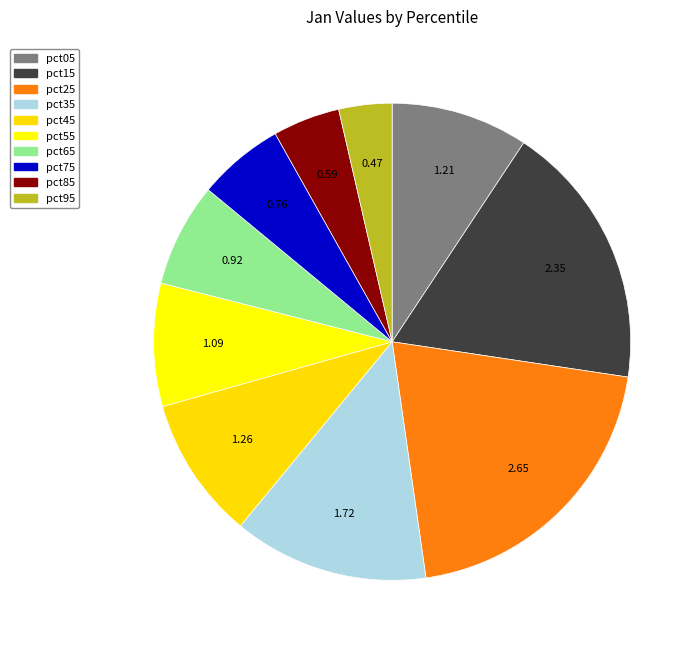

To the nearest percent, what portion does pct15 represent?

18%